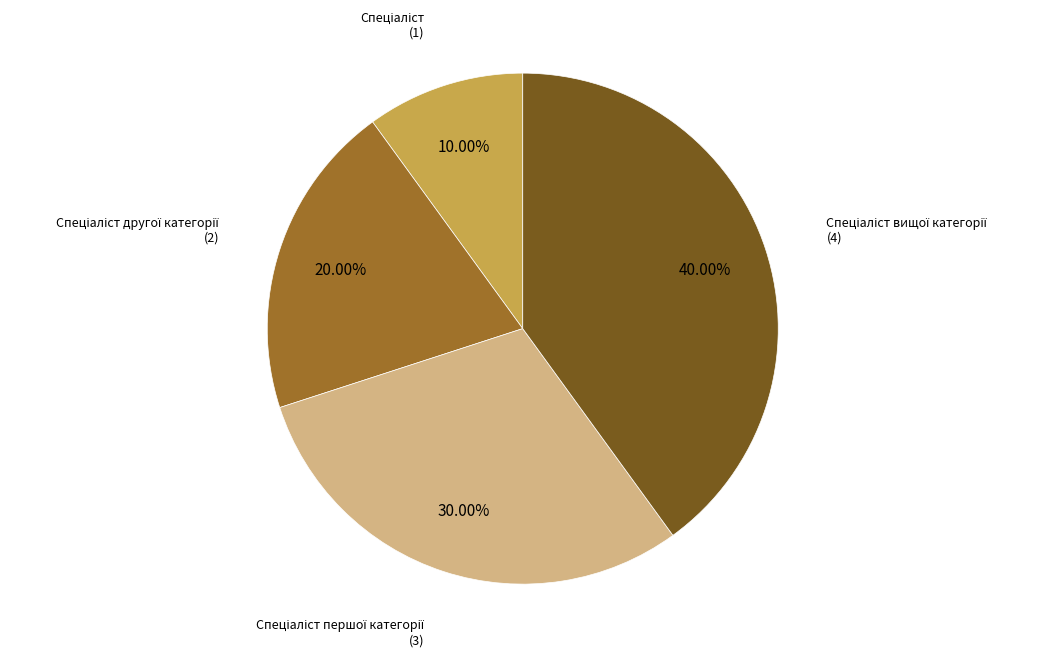

Is there a majority slice in this chart?

No